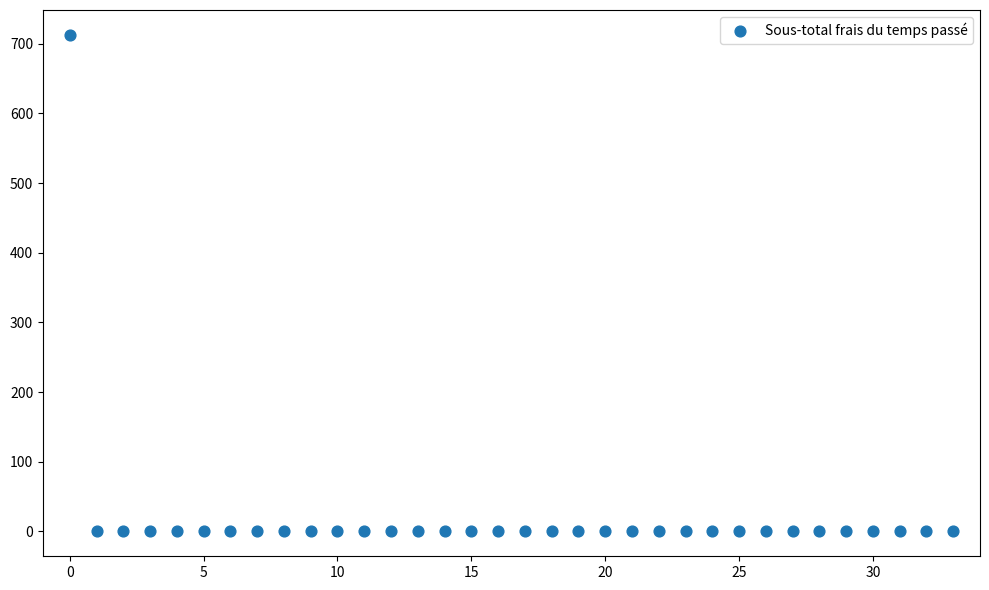

What is the range of Y values (max minus min)?

712.8